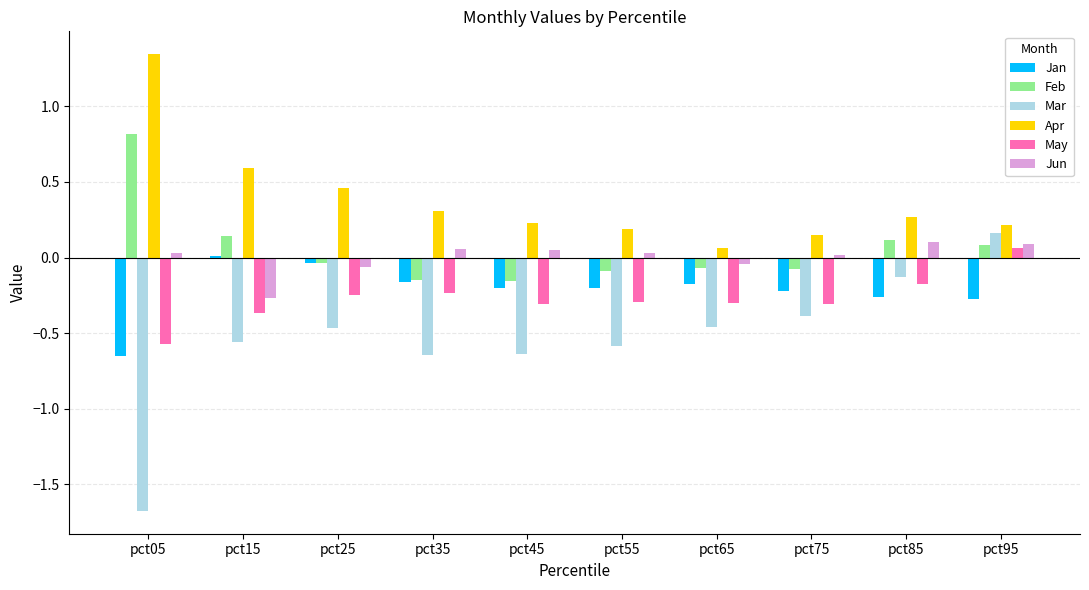

What is the maximum value for Feb?

0.8